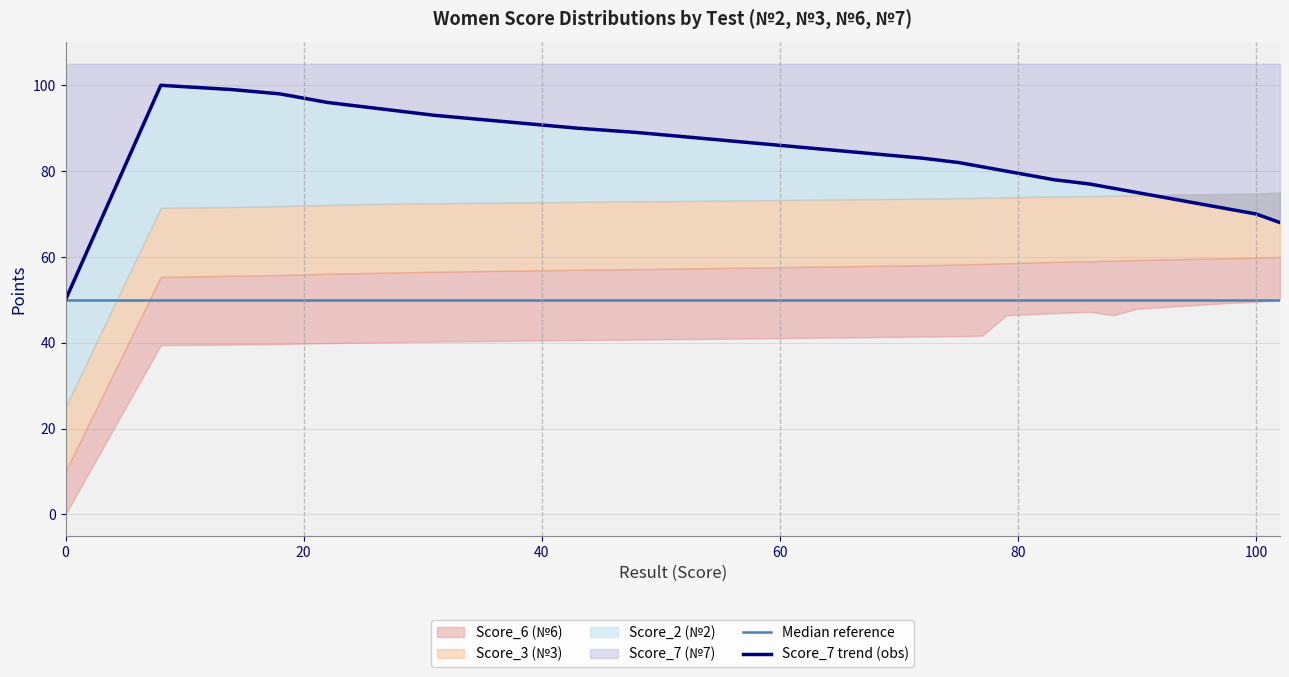

The value of Median reference at 0 is 50. True or false?

True